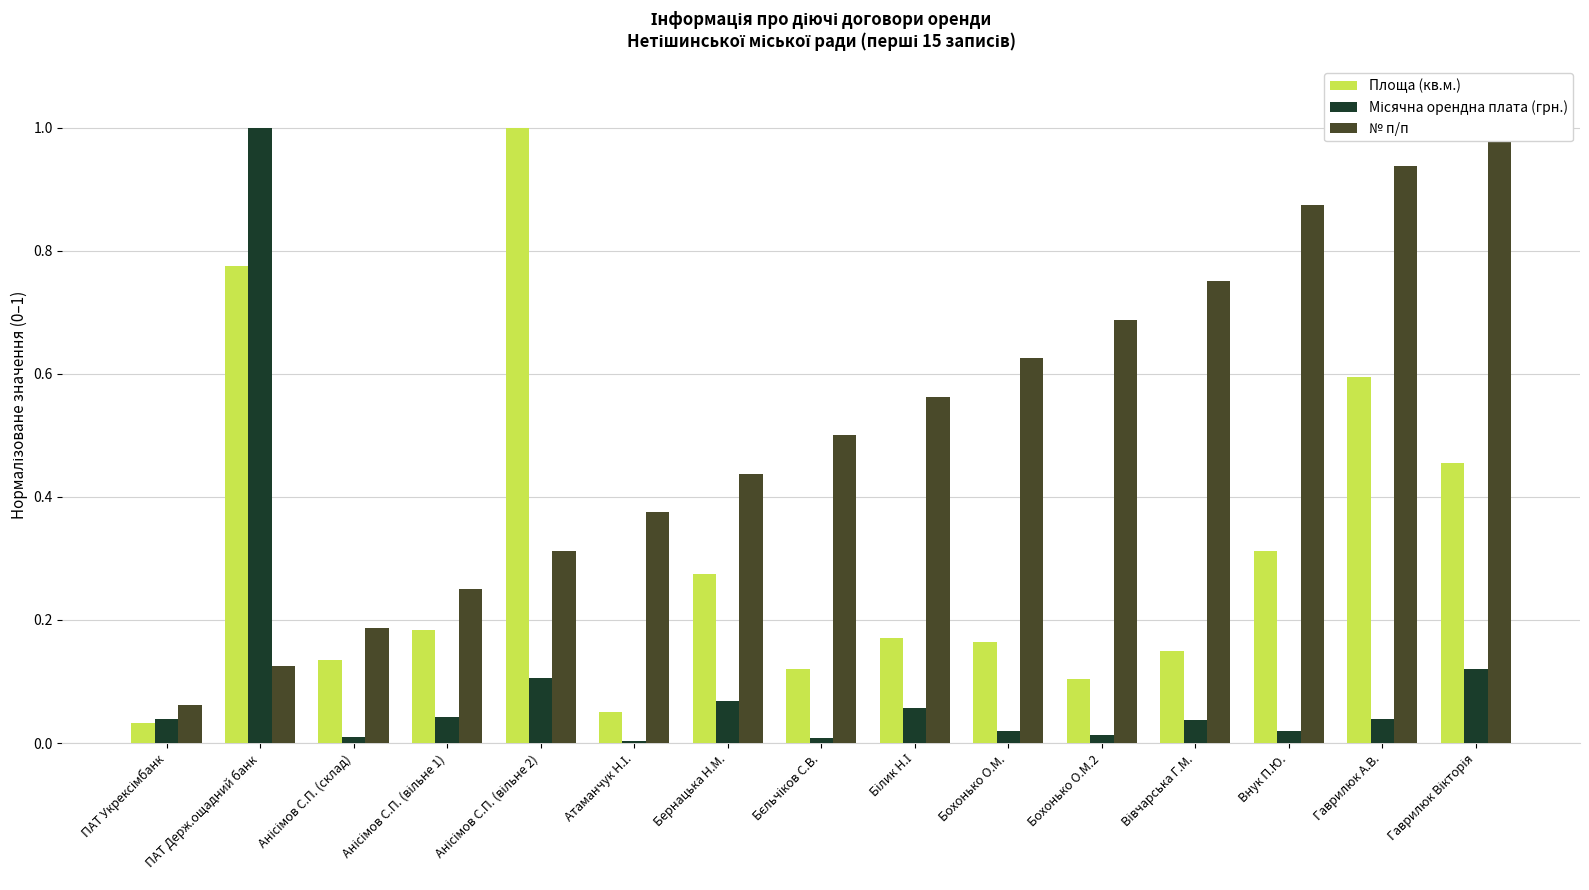

Rank the series by their maximum value, from lowest to highest.

Площа (кв.м.), Місячна орендна плата (грн.), № п/п